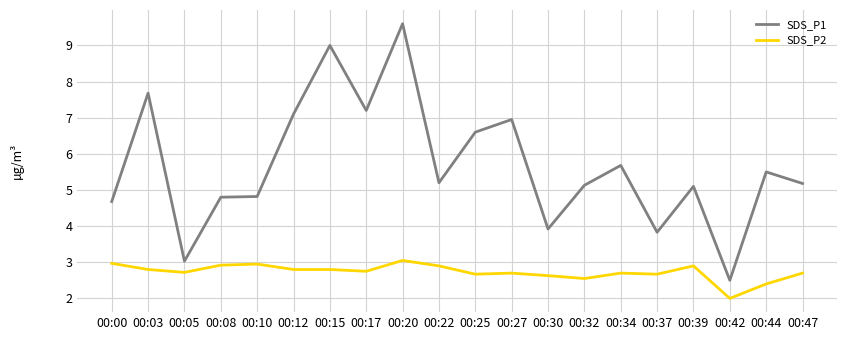

Does the chart display data point markers on the line(s)?

No